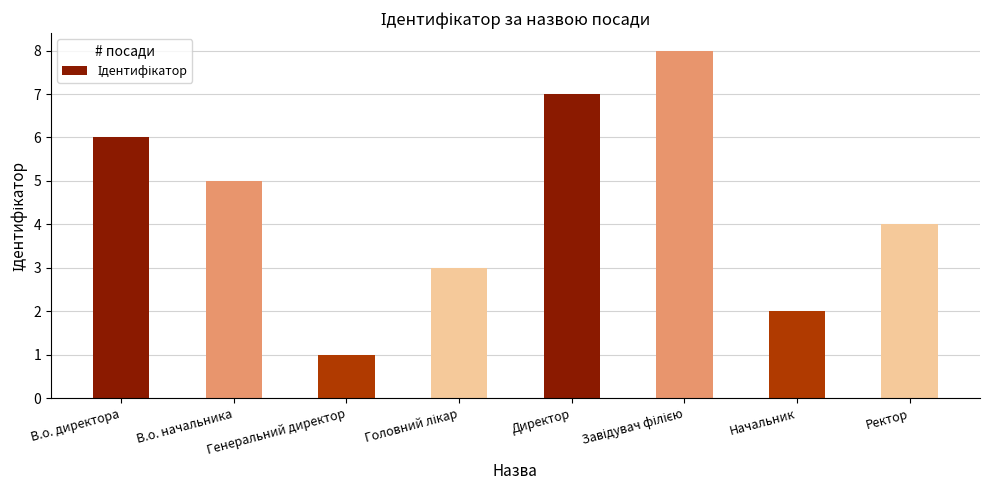

Between Начальник and Директор, which is larger?

Директор